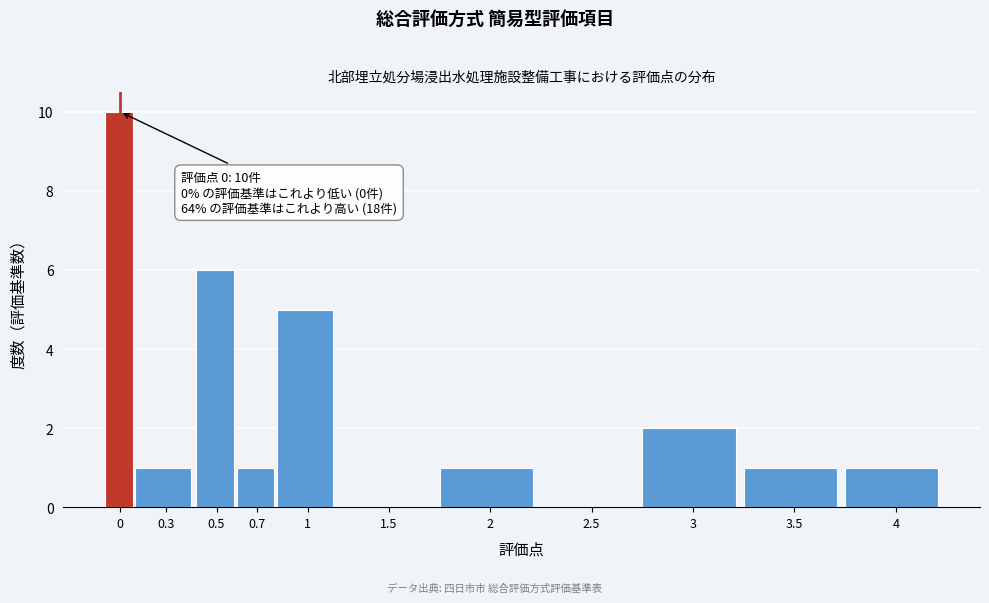

Reading right to left, extract all data points from this chart.

4=1	3.5=1	3=2	2.5=0	2=1	1.5=0	1=5	0.7=1	0.5=6	0.3=1	0=10